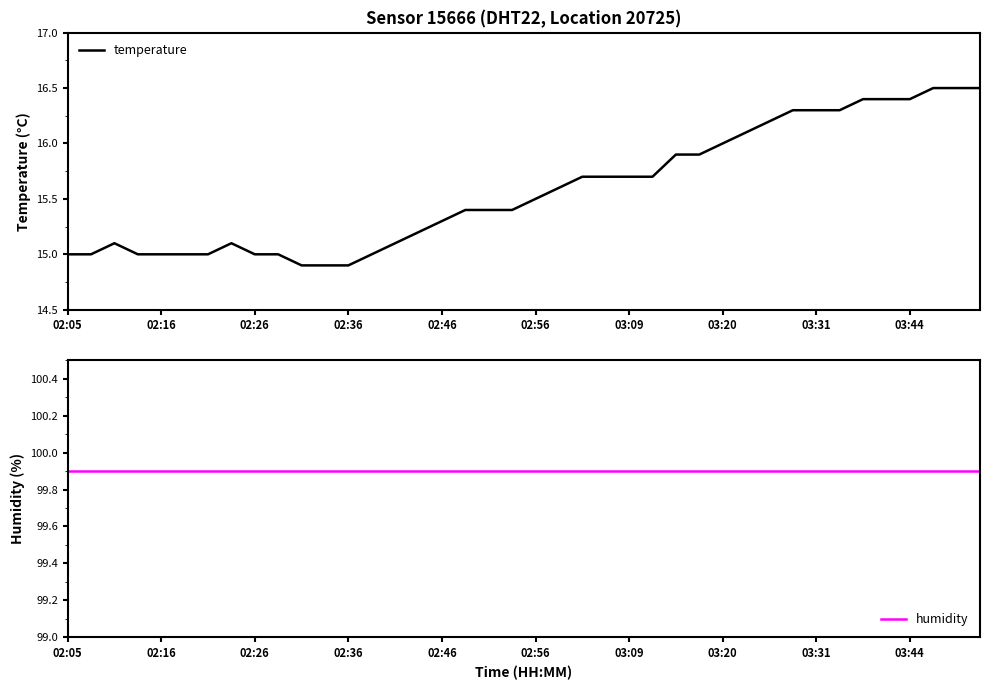

Reading left to right, extract all data points from this chart.

temperature: 15.0	15.0	15.1	15.0	15.0	15.0	15.0	15.1	15.0	15.0	14.9	14.9	14.9	15.0	15.1	15.2	15.3	15.4	15.4	15.4	15.5	15.6	15.7	15.7	15.7	15.7	15.9	15.9	16.0	16.1	16.2	16.3	16.3	16.3	16.4	16.4	16.4	16.5	16.5	16.5
humidity: 99.9	99.9	99.9	99.9	99.9	99.9	99.9	99.9	99.9	99.9	99.9	99.9	99.9	99.9	99.9	99.9	99.9	99.9	99.9	99.9	99.9	99.9	99.9	99.9	99.9	99.9	99.9	99.9	99.9	99.9	99.9	99.9	99.9	99.9	99.9	99.9	99.9	99.9	99.9	99.9